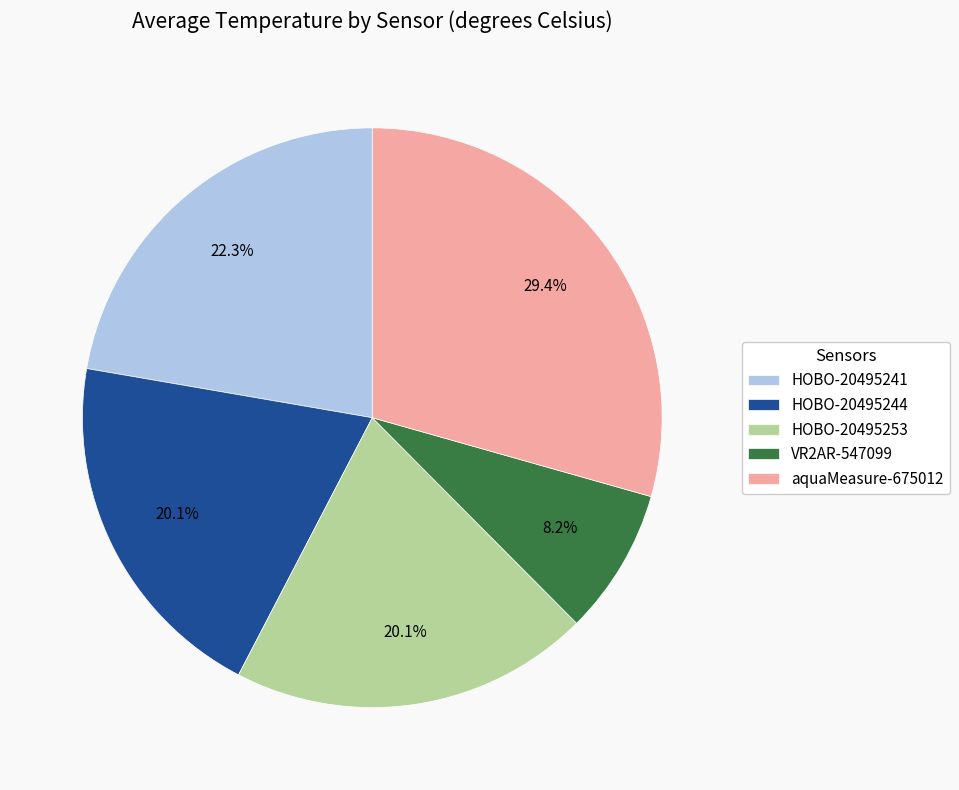

Is there any slice that represents more than half of the pie?

No